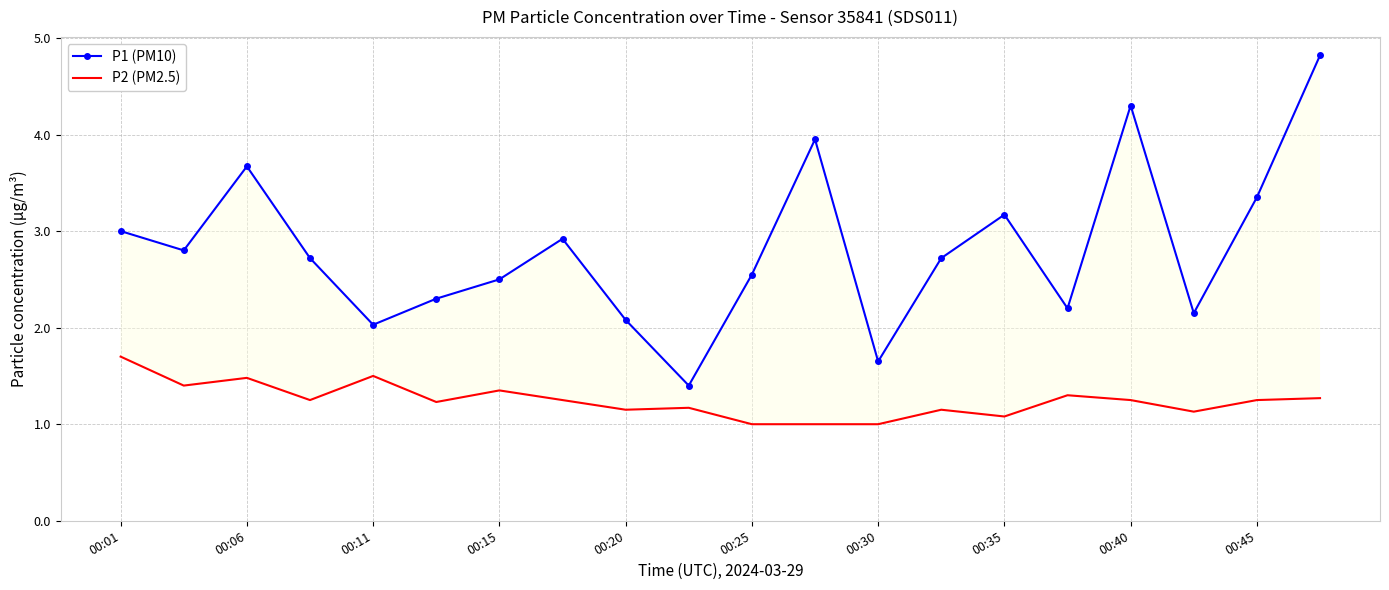

What is the difference between the P2 (PM2.5) values at 15 and 10?

0.3